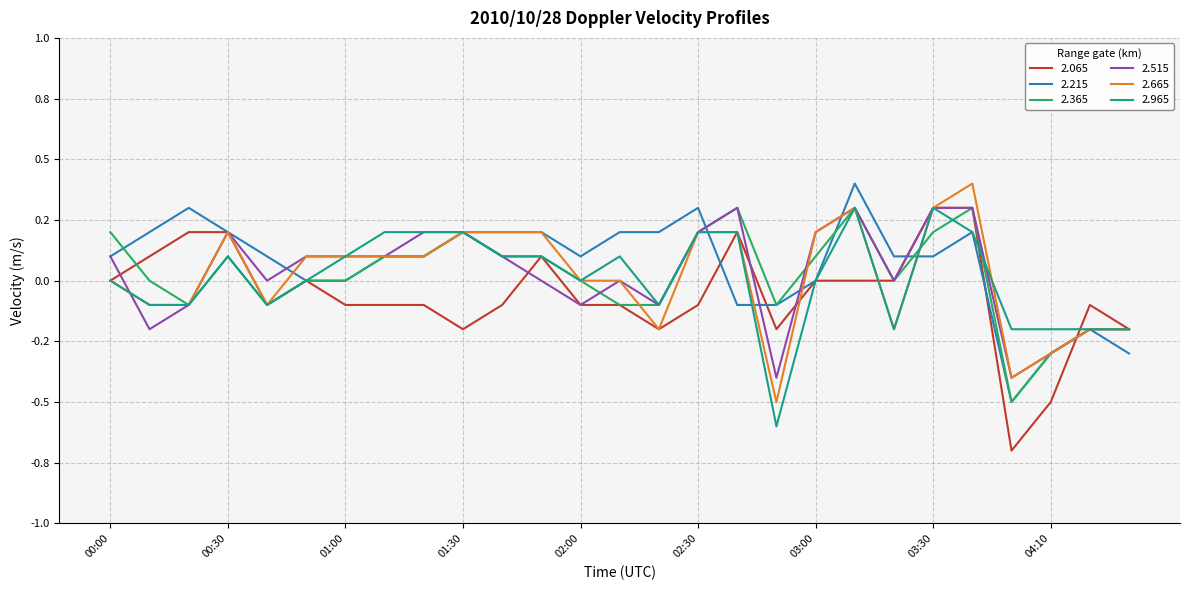

What is the minimum value shown in the chart?

-0.7